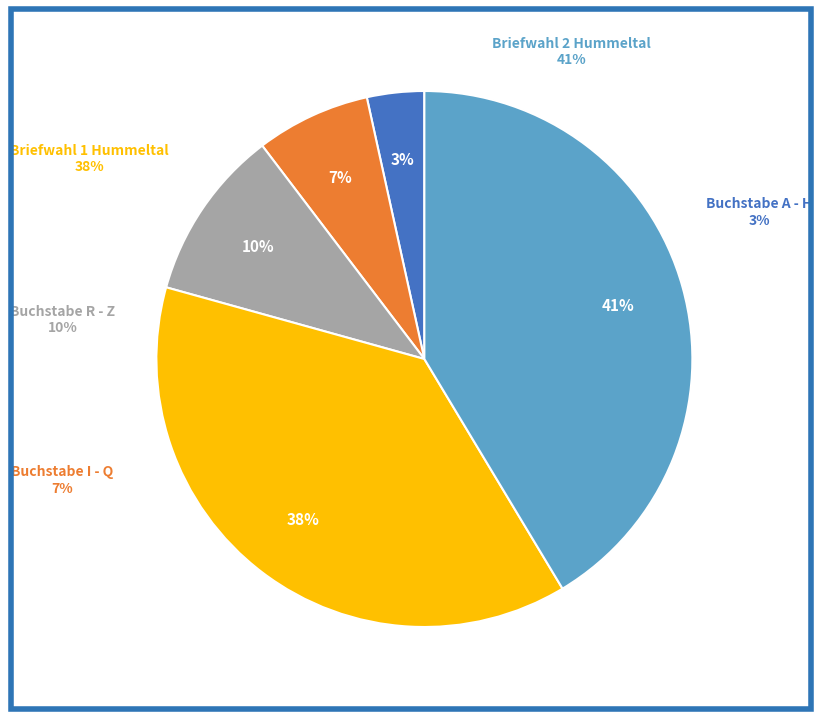

How many slices are in this pie chart?

5